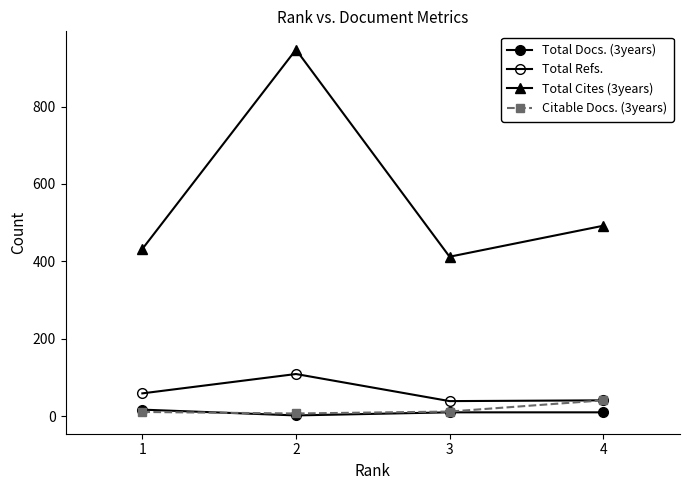

What is the highest value of the Total Docs. (3years) series?

17